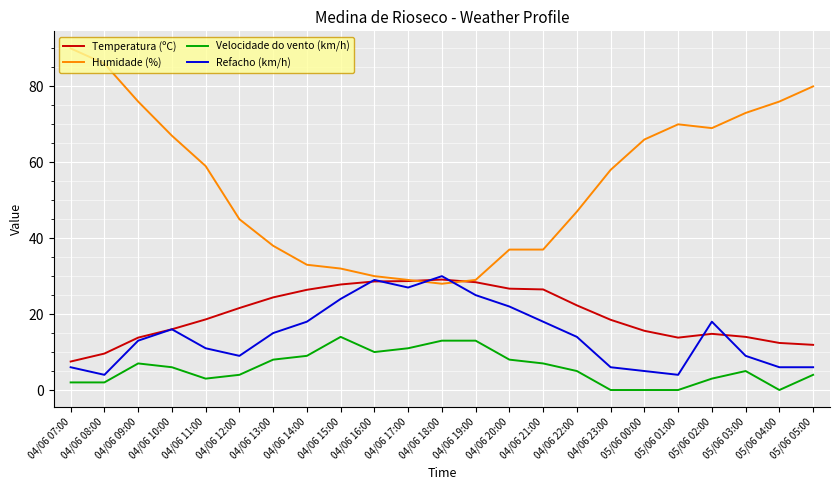

At 04/06 14:00, list the series in order from largest to smallest.

Humidade (%), Temperatura (ºC), Refacho (km/h), Velocidade do vento (km/h)